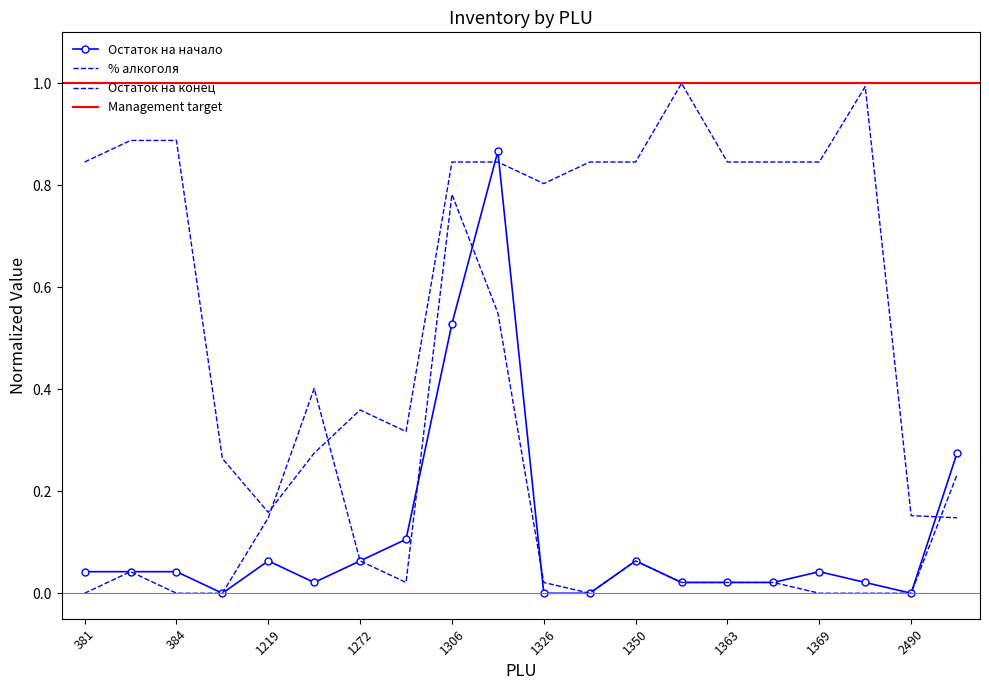

What is the value of the % алкоголя point at the 4th from the left?

0.3